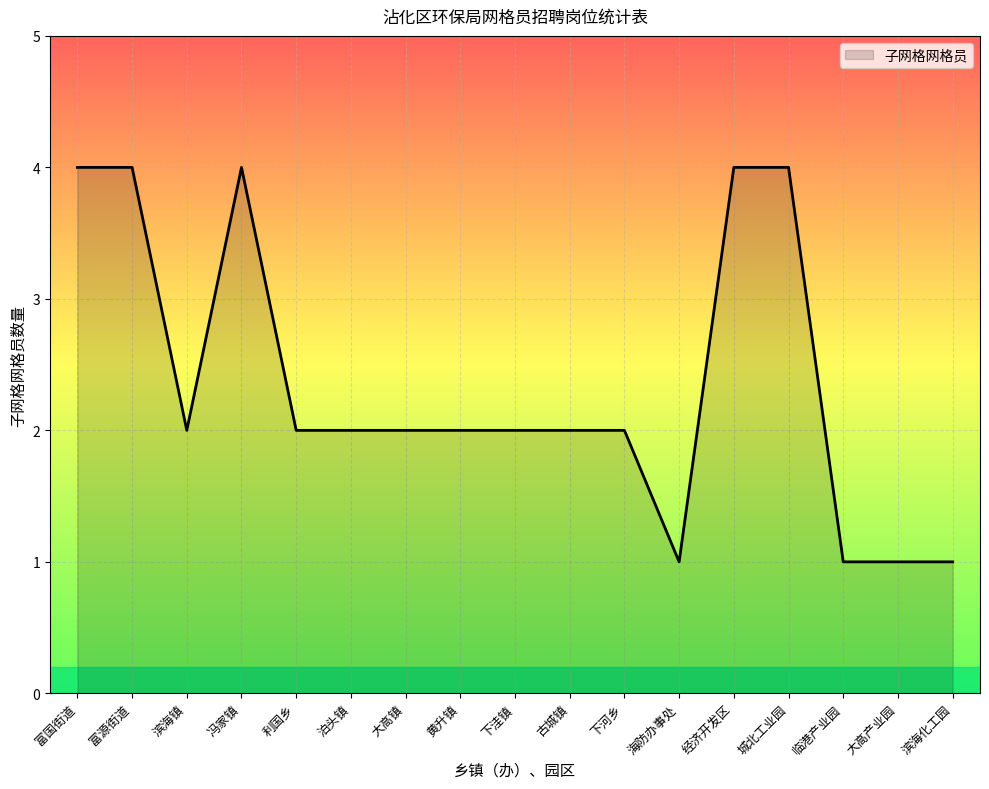

What is the sum of all values?

40